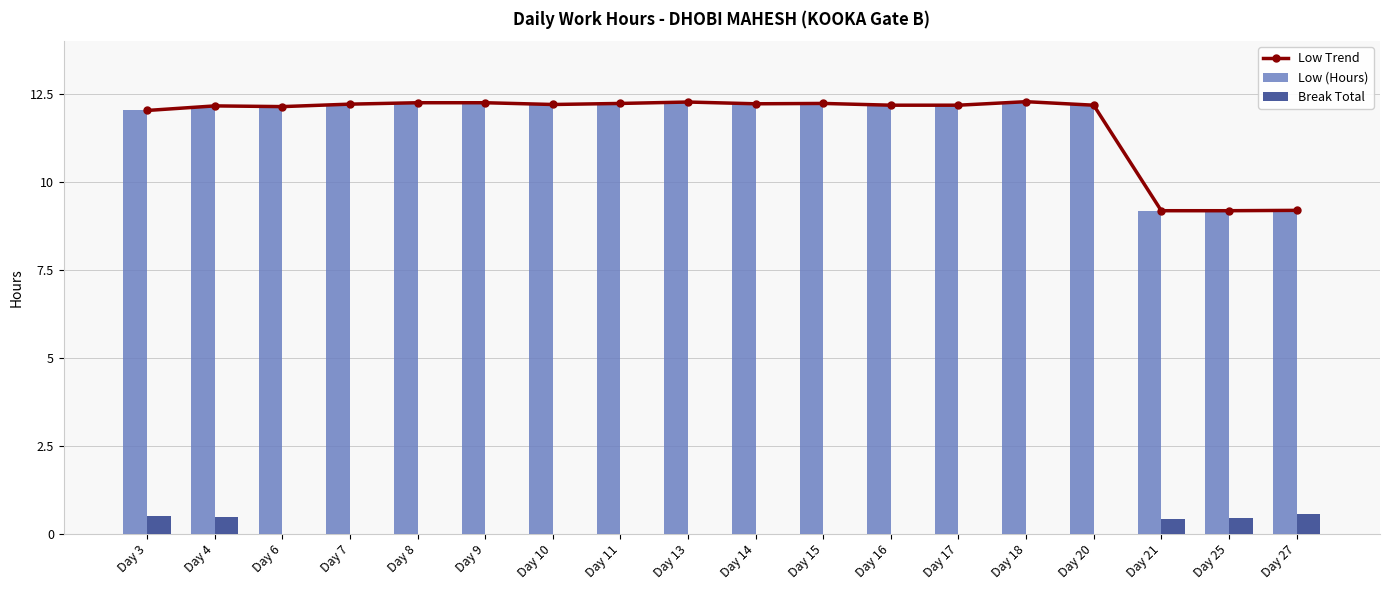

Where is Low Trend nearest to the value 10?

Day 27